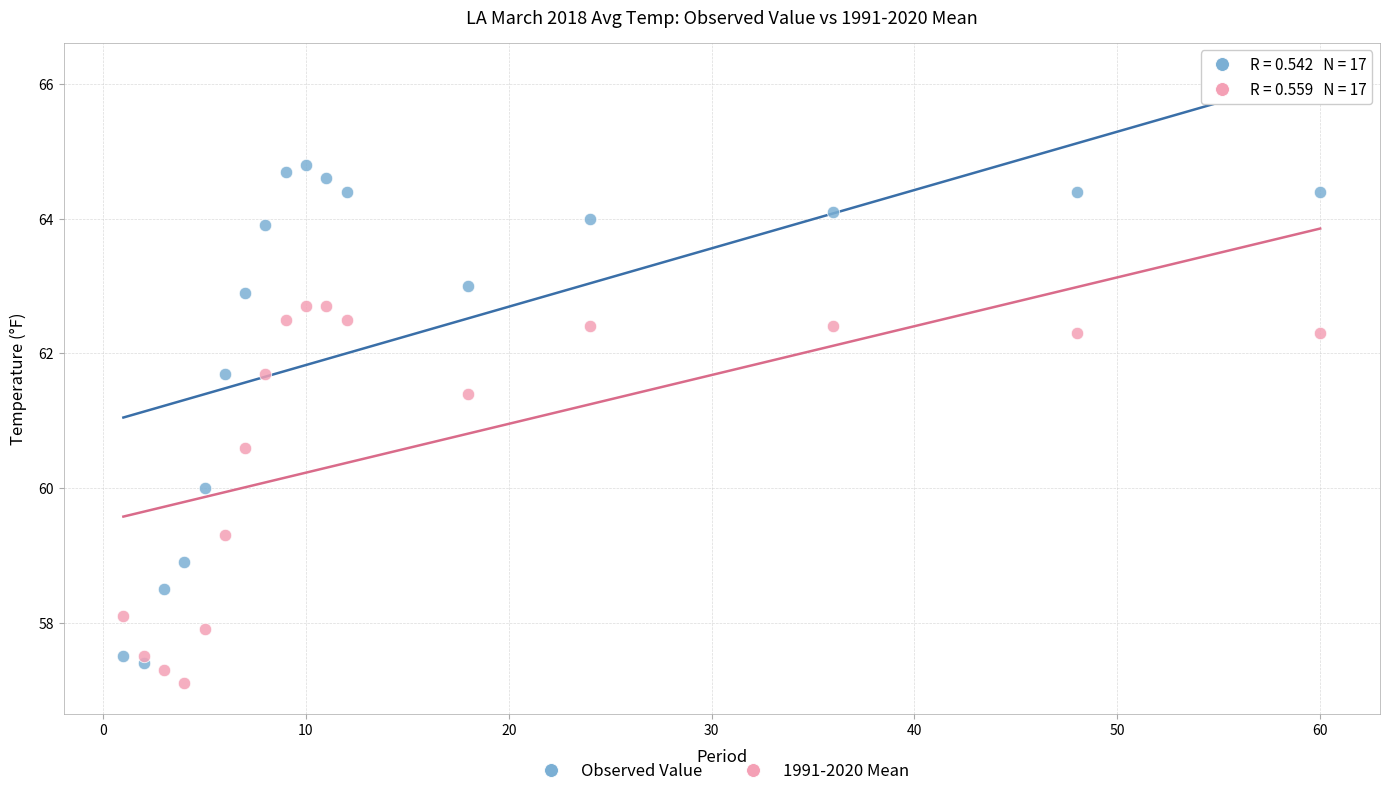

Across all data points, what is the range of Y values (max minus min)?

7.7